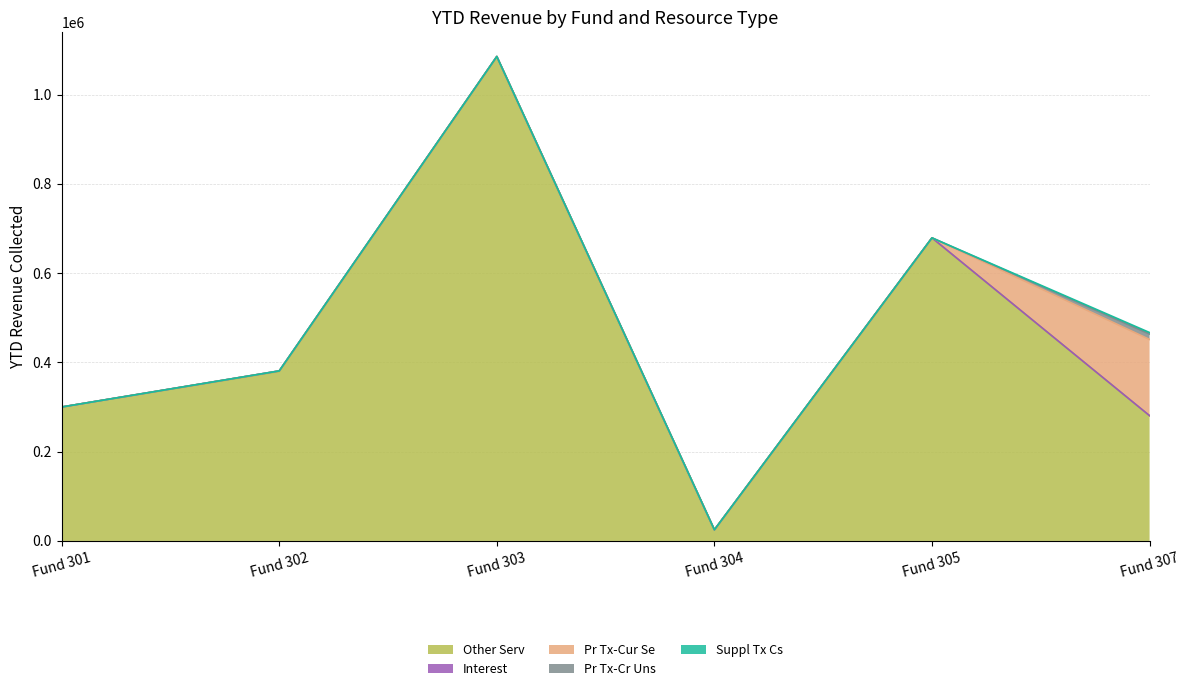

List the labels in order of Pr Tx-Cr Uns value, largest first.

Fund 307, Fund 301, Fund 302, Fund 303, Fund 304, Fund 305